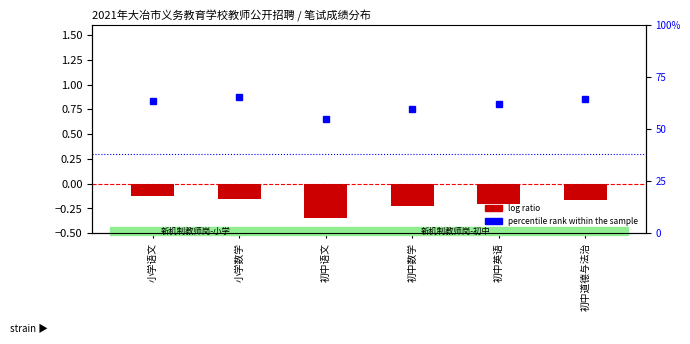

Between 小学语文 and 初中英语, which series saw the biggest shift?

percentile rank within the sample